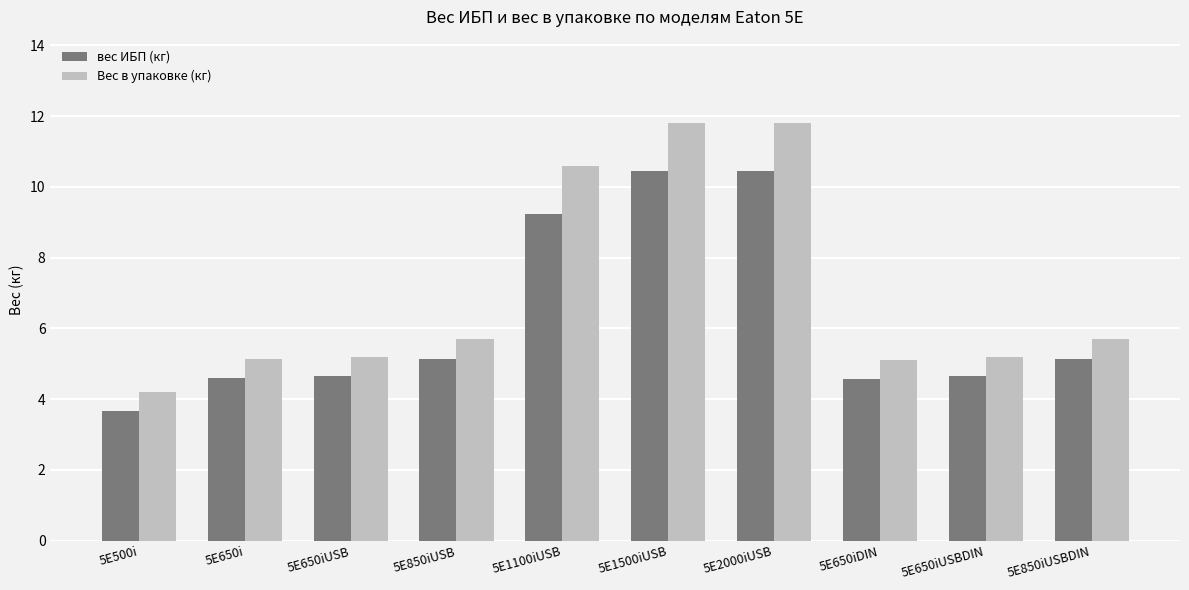

Reading left to right, list all the values displayed in this chart.

вес ИБП (кг): 5E500i=3.7	5E650i=4.6	5E650iUSB=4.6	5E850iUSB=5.1	5E1100iUSB=9.2	5E1500iUSB=10.5	5E2000iUSB=10.5	5E650iDIN=4.6	5E650iUSBDIN=4.6	5E850iUSBDIN=5.1
Вес в упаковке (кг): 5E500i=4.2	5E650i=5.1	5E650iUSB=5.2	5E850iUSB=5.7	5E1100iUSB=10.6	5E1500iUSB=11.8	5E2000iUSB=11.8	5E650iDIN=5.1	5E650iUSBDIN=5.2	5E850iUSBDIN=5.7